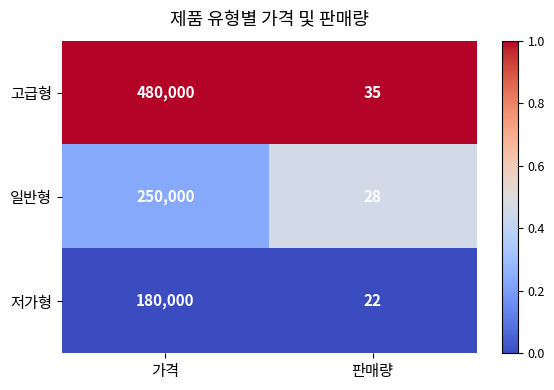

What is the total value across all series at 판매량?

85